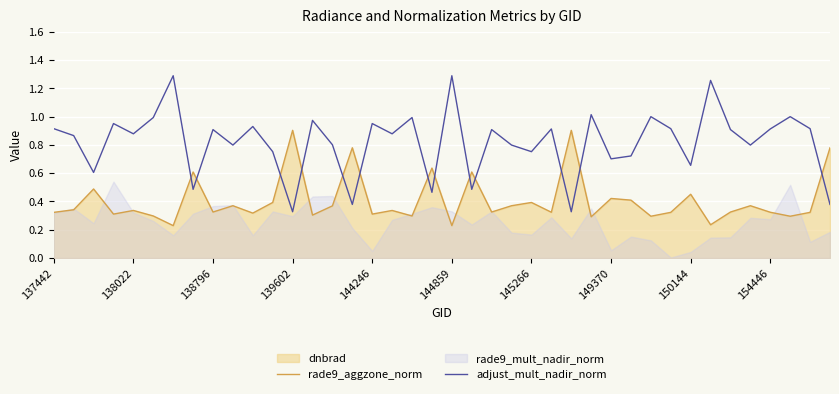

The value of rade9_aggzone_norm at 17 is 0.1. True or false?

False